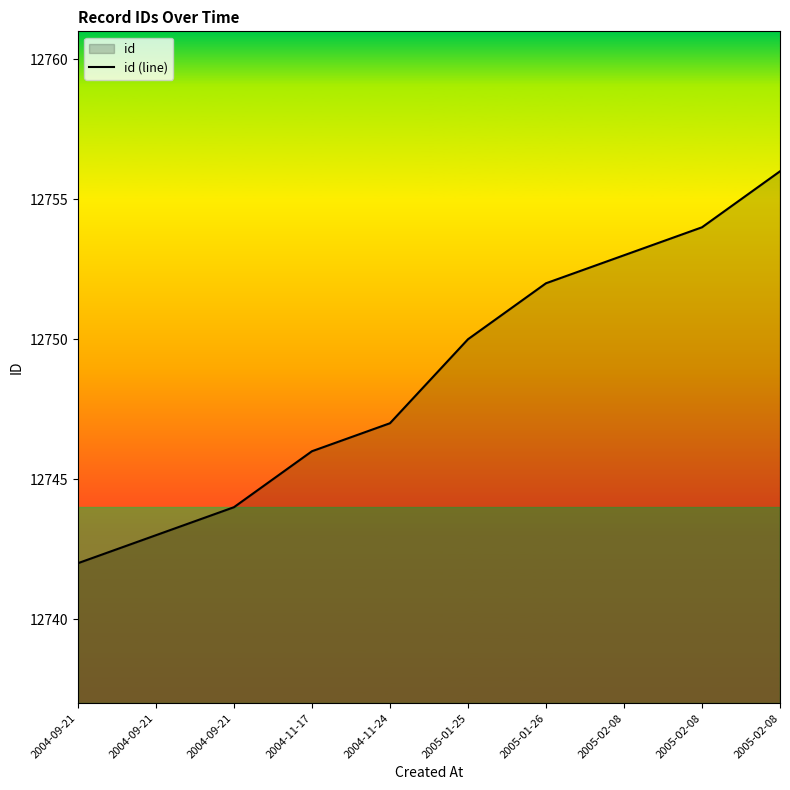

Reading left to right, transcribe all the data shown in this chart.

12742	12743	12744	12746	12747	12750	12752	12753	12754	12756